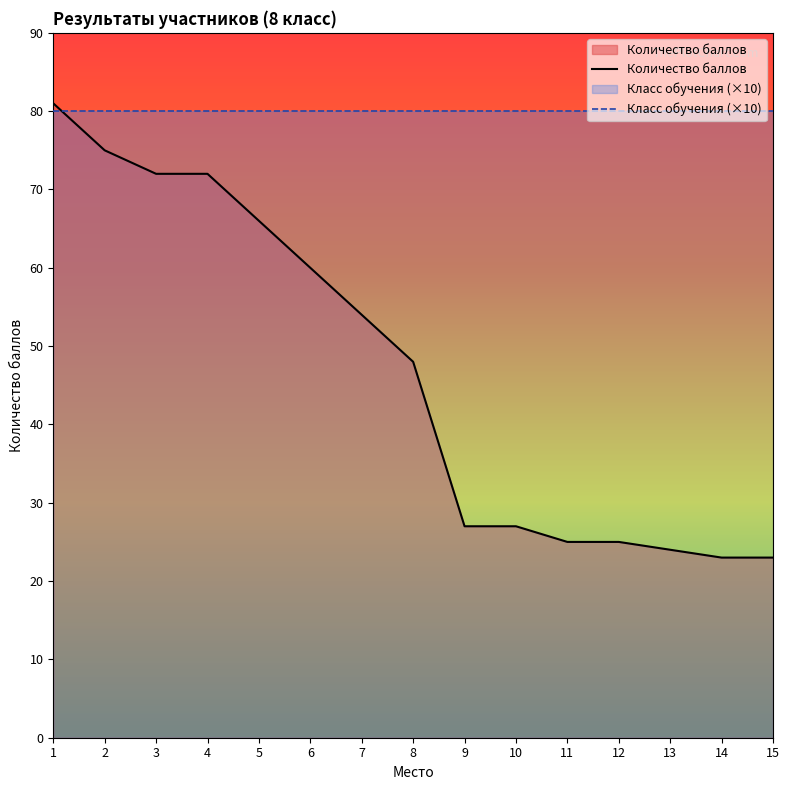

Does the chart display data point markers on the line(s)?

No